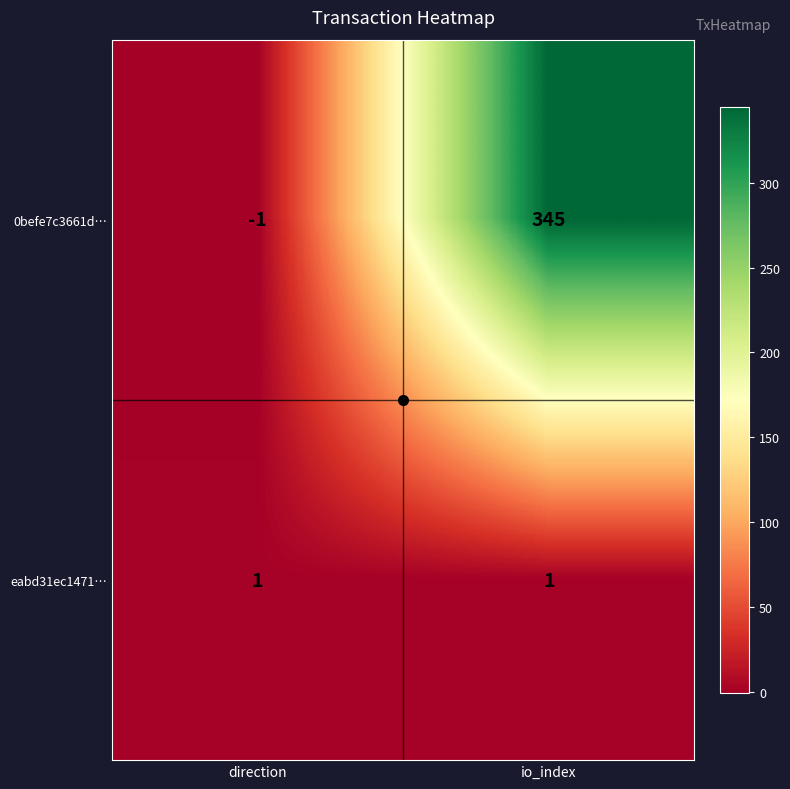

Which series has the largest range (max minus min)?

0befe7c3661d…